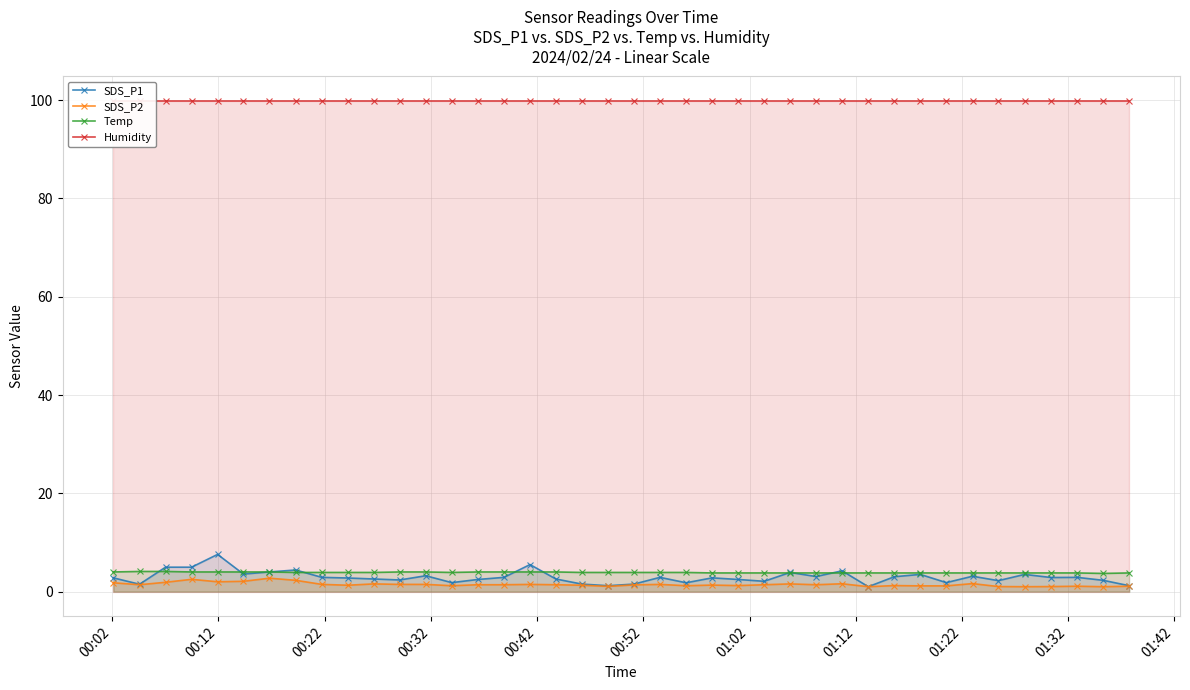

How many lines are shown in the chart?

4